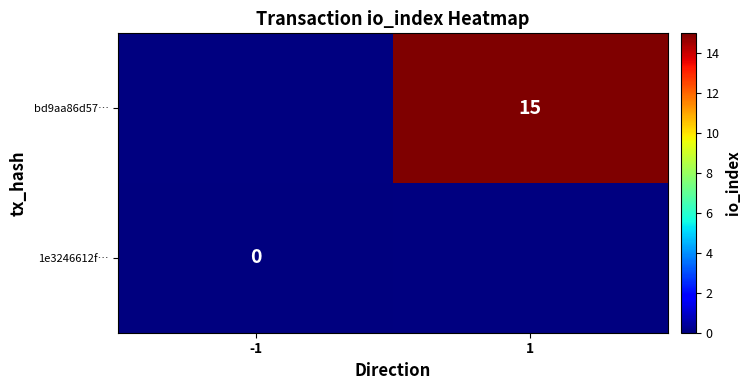

Is it true that bd9aa86d57… equals 8 at 1?

False